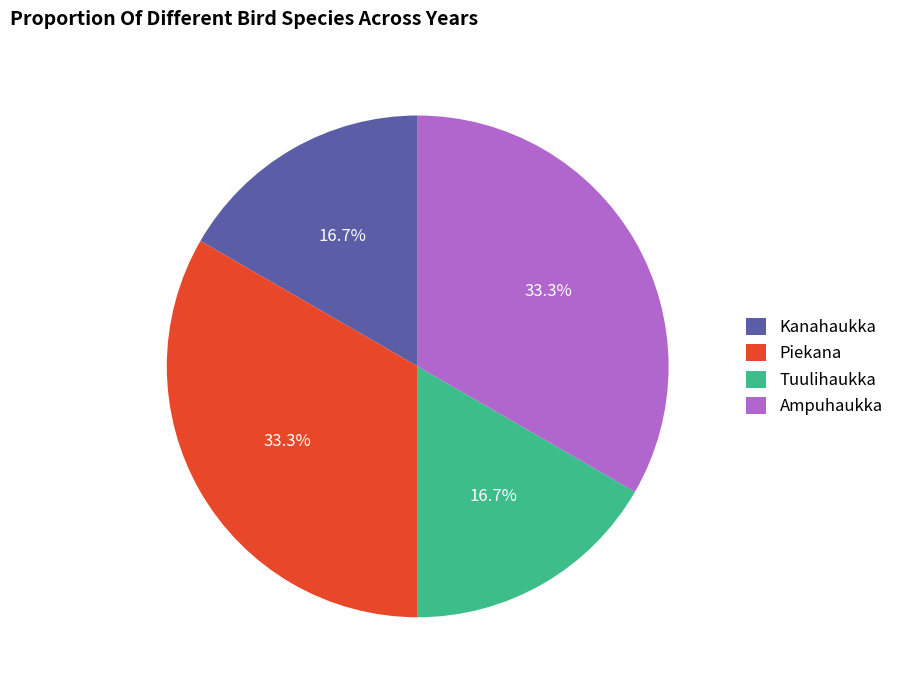

What is the ratio of the value at Ampuhaukka to the value at Piekana?

1.0